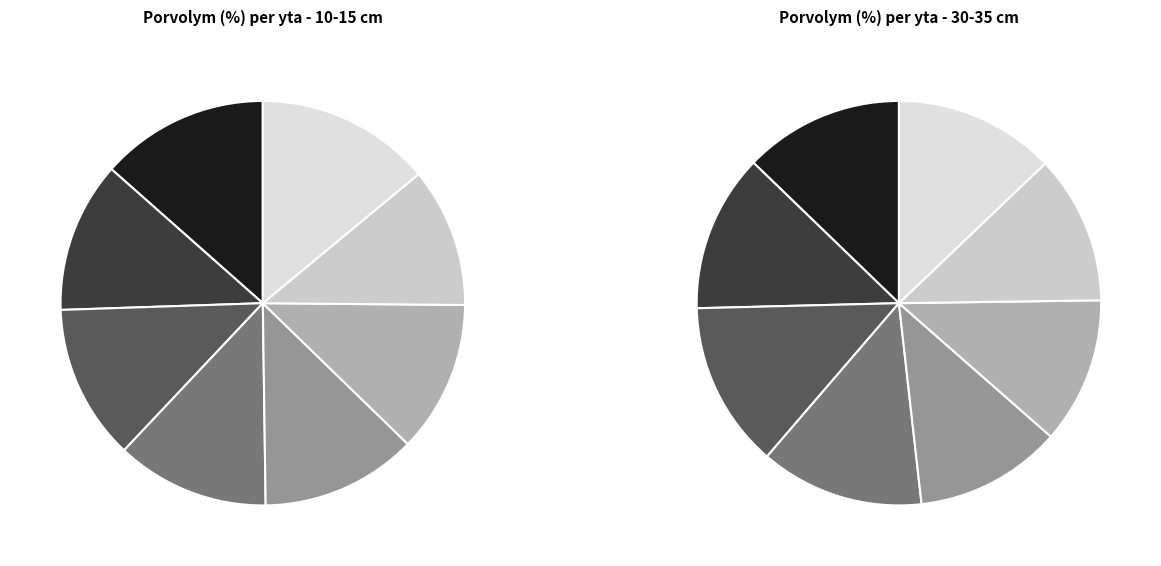

Is it true that 12 is 18% of the pie?

False